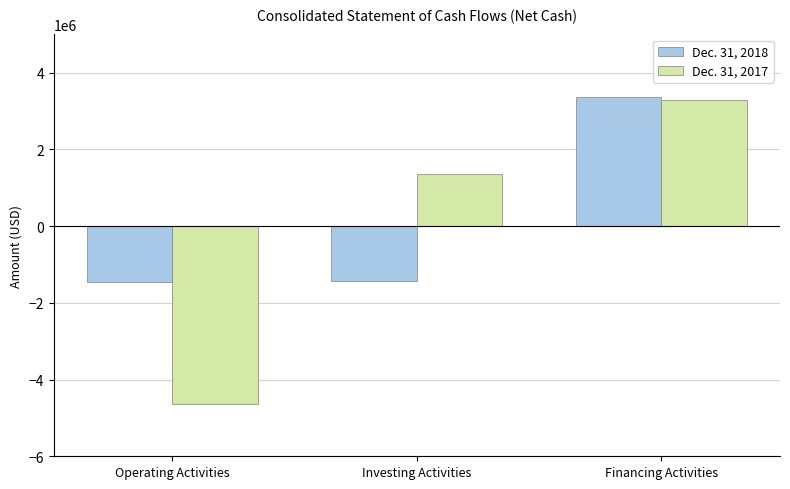

What is the label of the 3rd bar from the left?

Financing Activities